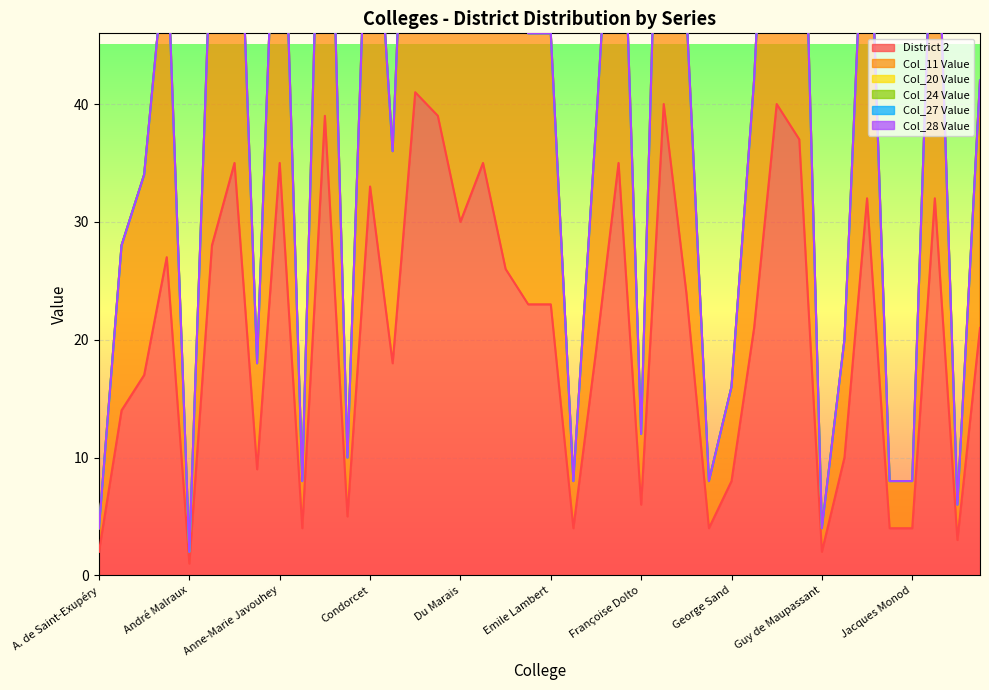

What position from the left is Gaëtan Denain?

28